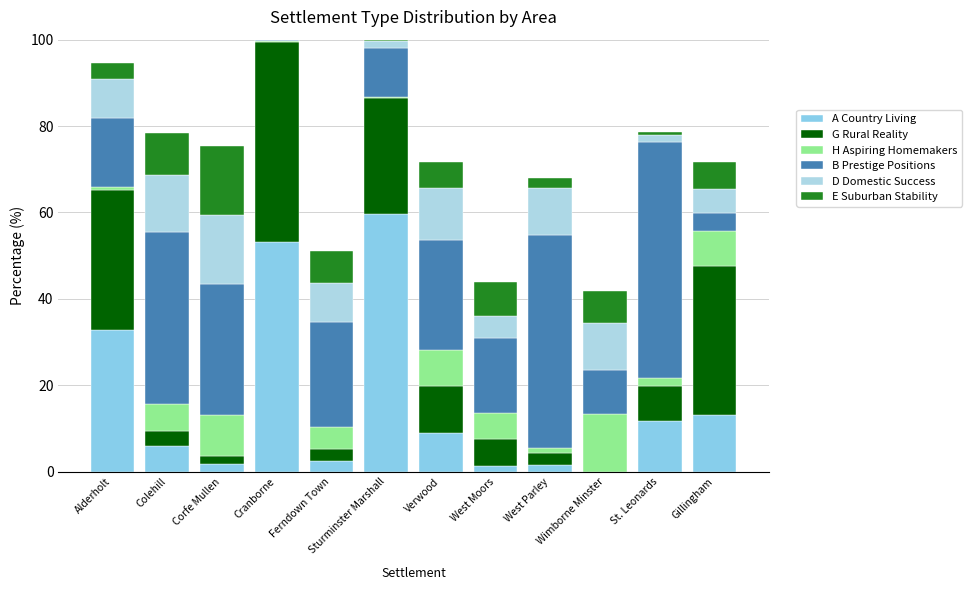

What is the sum of the B Prestige Positions values at Wimborne Minster and Gillingham?

14.2